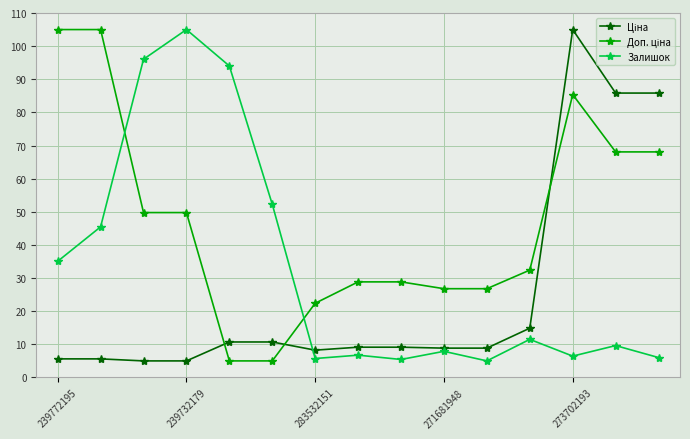

At how many categories does at least one series exceed 20?

15